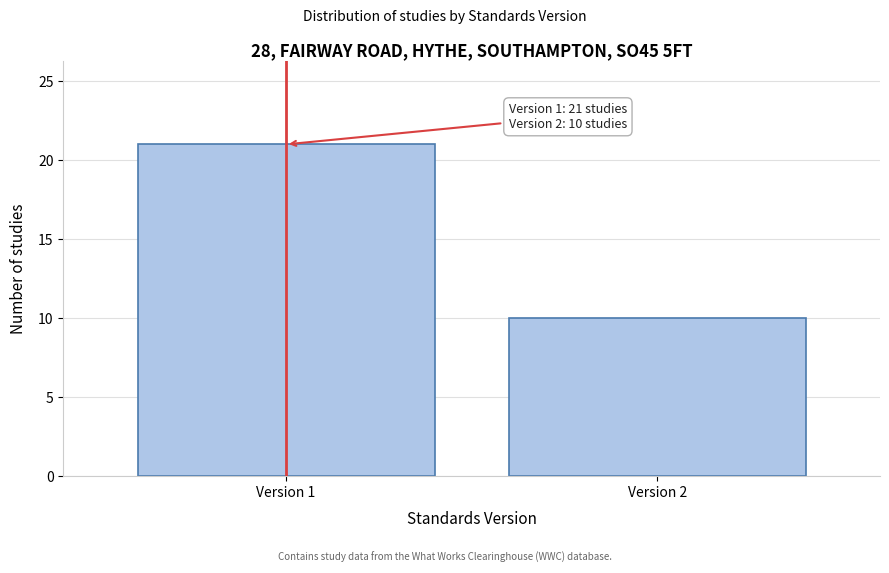

Reading left to right, list all the values displayed in this chart.

21	10